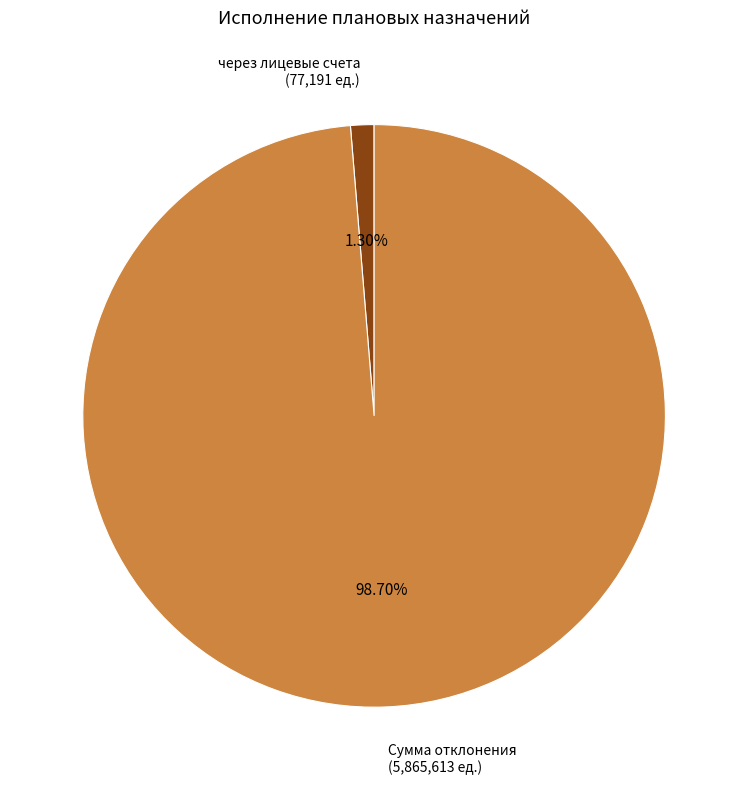

Combined, do через лицевые счета (77,191 ед.) and Сумма отклонения (5,865,613 ед.) account for over 50%?

Yes